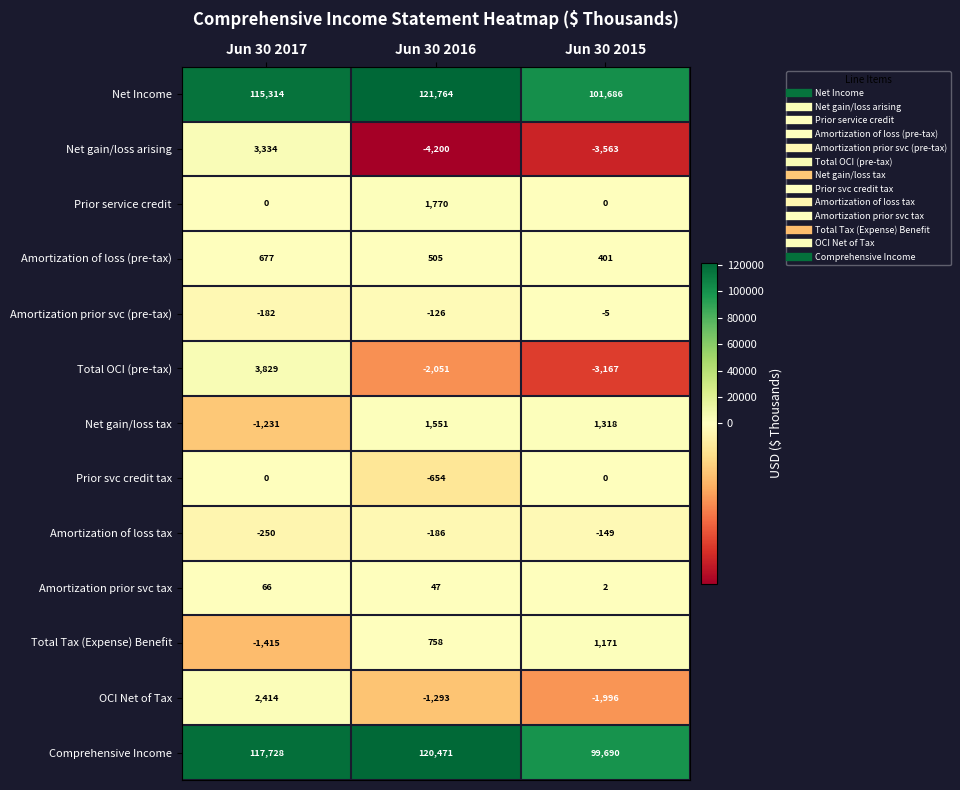

True or false: Amortization of loss tax has a value of -250 at Jun 30 2017.

True